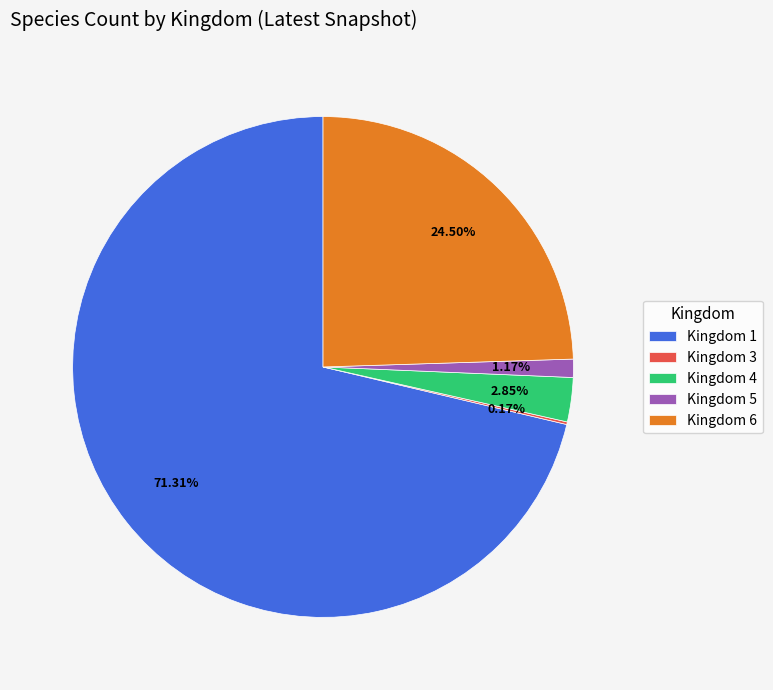

Which has a higher value, Kingdom 1 or Kingdom 5?

Kingdom 1